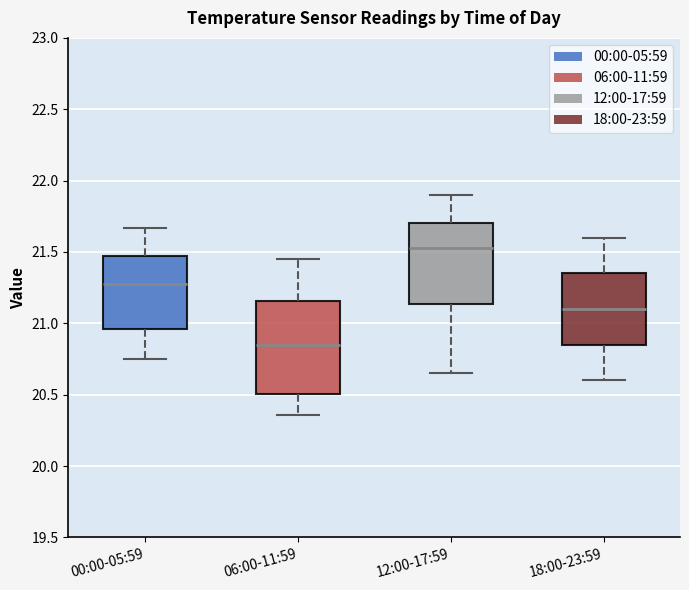

Where is the lower edge of the box for 12:00-17:59 on the y-axis? The values are not printed on the chart, so give them approximately, as read against the axis.

21.15